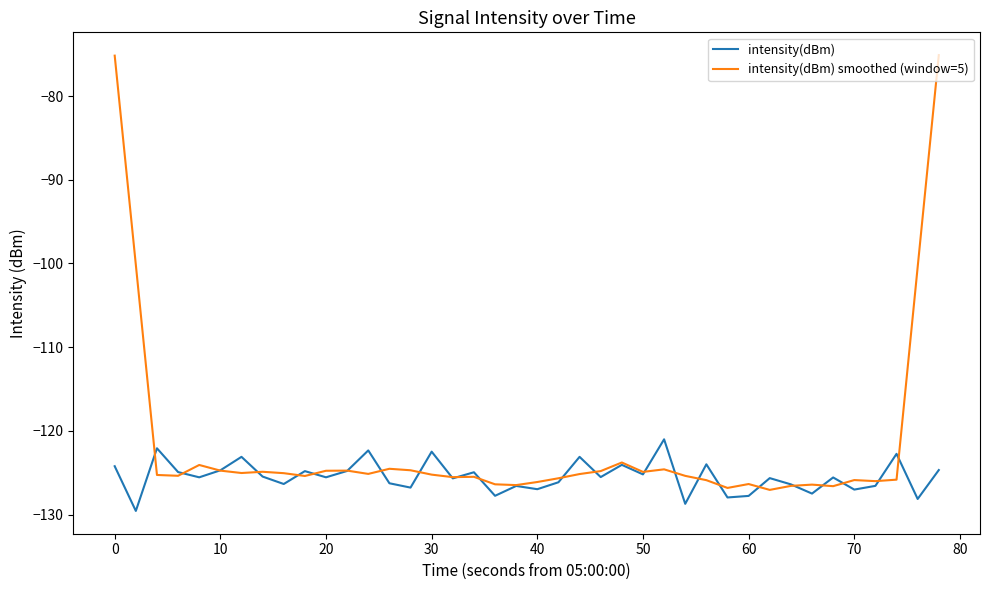

After their last crossing, which series has the higher values: intensity(dBm) smoothed (window=5) or intensity(dBm)?

intensity(dBm) smoothed (window=5)